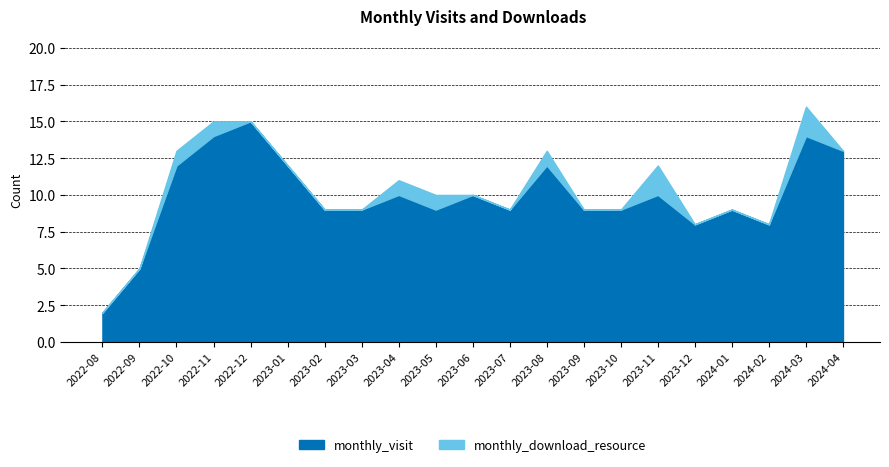

What is the sum of all monthly_visit values?

208